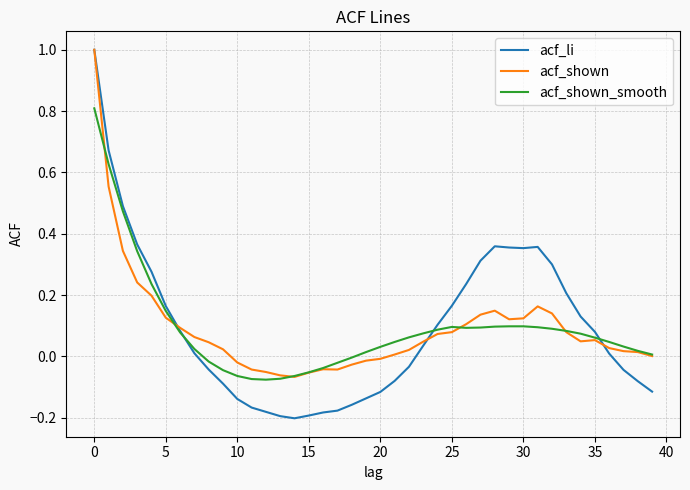

Which series has the largest range (max minus min)?

acf_li